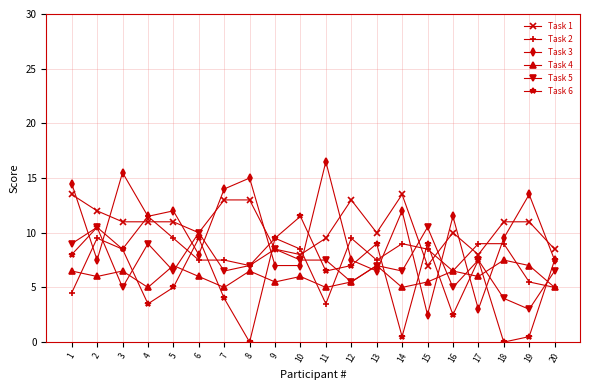

Count the number of categories in the chart.

20